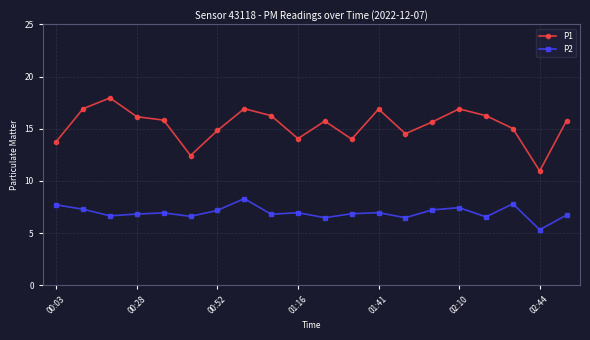

What is the value of the P2 point at the 5th from the left?

6.9